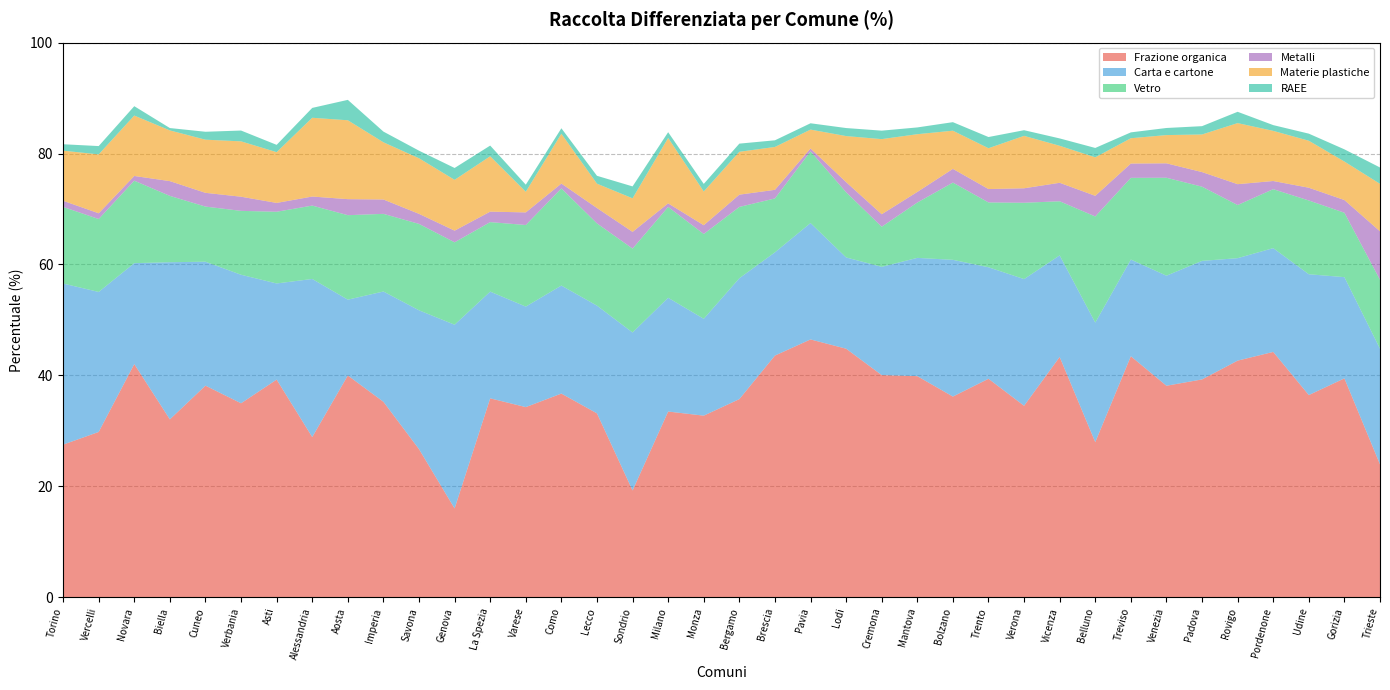

Reading left to right, transcribe all the data shown in this chart.

Frazione organica: 27.5	29.8	42.0	32.1	38.2	35.0	39.2	28.9	40.0	35.2	26.7	16.0	35.9	34.3	36.7	33.2	19.3	33.5	32.8	35.7	43.6	46.5	44.8	40.1	39.9	36.2	39.4	34.5	43.3	28.0	43.5	38.1	39.3	42.7	44.2	36.5	39.5	24.0
Carta e cartone: 29.1	25.2	18.2	28.3	22.3	23.2	17.3	28.5	13.7	19.9	25.0	33.1	19.2	18.1	19.5	19.4	28.5	20.5	17.5	21.8	18.6	21.0	16.4	19.5	21.3	24.6	20.1	22.8	18.3	21.5	17.4	19.8	21.4	18.5	18.7	21.8	18.2	20.8
Vetro: 13.8	13.2	14.9	12.0	9.9	11.5	12.9	13.2	15.2	14.0	15.6	14.9	12.5	14.7	17.5	14.8	15.1	16.4	15.3	12.9	9.7	12.9	11.8	7.2	10.0	13.9	11.7	13.8	9.8	19.1	14.7	17.7	13.4	9.6	10.6	13.3	11.6	12.4
Metalli: 1.1	1.0	0.8	2.7	2.5	2.5	1.6	1.6	2.9	2.6	1.8	2.1	1.9	2.3	0.9	2.8	3.0	0.6	1.6	2.2	1.6	0.5	1.8	2.2	1.9	2.5	2.4	2.6	3.3	3.7	2.6	2.6	2.6	3.8	1.5	2.3	2.3	8.7
Materie plastiche: 9.0	10.6	10.9	9.1	9.6	10.0	9.2	14.2	14.2	10.3	10.0	9.2	10.0	3.7	9.0	4.4	6.0	11.8	6.1	7.7	7.7	3.4	8.3	13.5	10.4	6.9	7.4	9.4	6.7	6.9	4.6	5.1	6.8	11.0	9.0	8.5	6.9	8.6
RAEE: 1.2	1.5	1.7	0.4	1.4	1.9	1.3	1.8	3.7	1.9	1.4	2.1	1.9	1.3	1.0	1.4	2.1	1.0	1.4	1.5	1.2	1.1	1.4	1.5	1.2	1.5	2.0	1.0	1.3	1.7	1.1	1.3	1.5	2.0	1.0	1.3	2.2	3.0